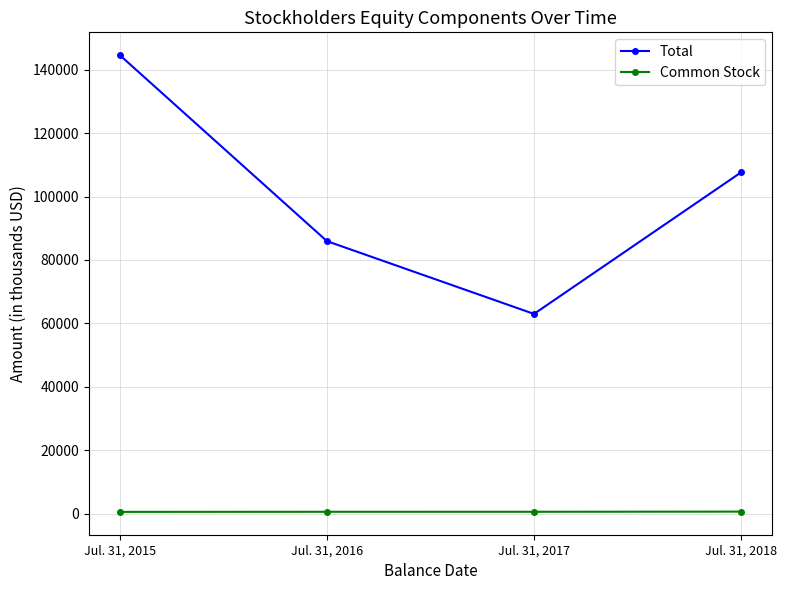

Between Jul. 31, 2015 and Jul. 31, 2018, which series saw the biggest shift?

Total